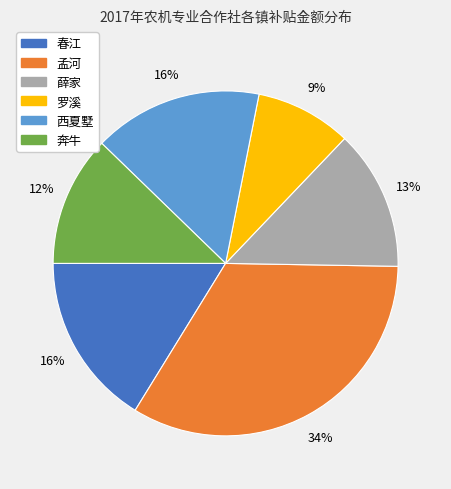

Does any single category account for the majority?

No